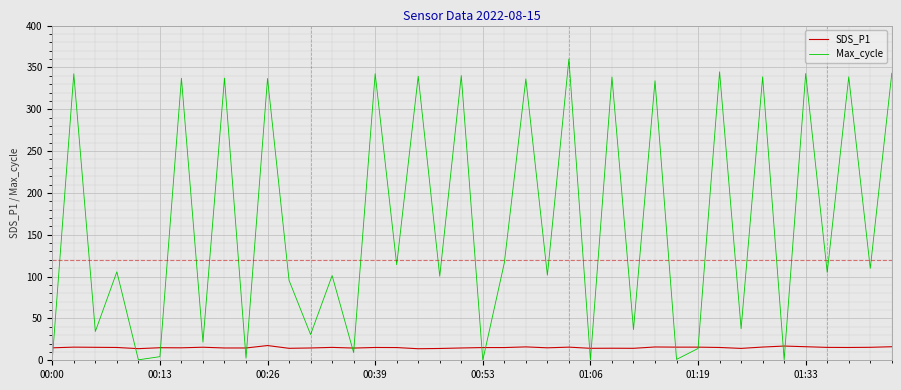

Which series has the largest total across all categories?

Max_cycle